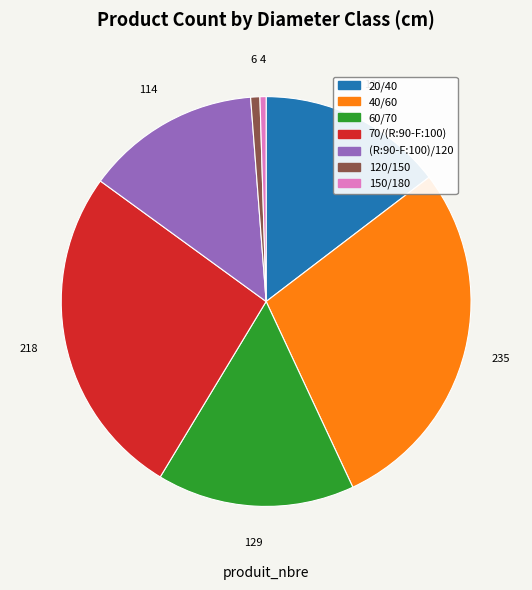

Is the sum of 20/40 and 60/70 greater than half?

No